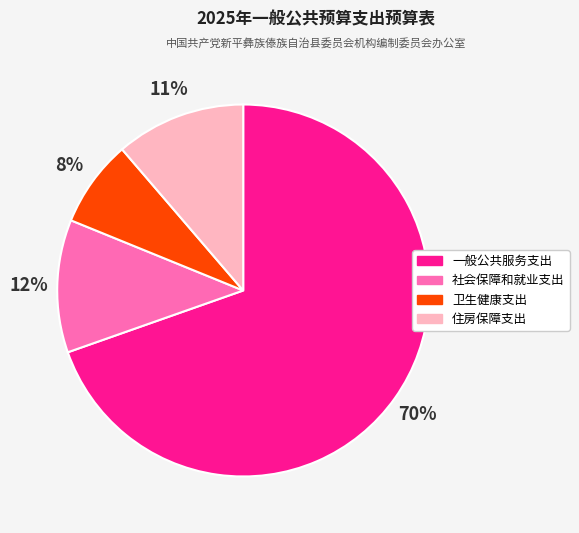

Is there a majority slice in this chart?

Yes